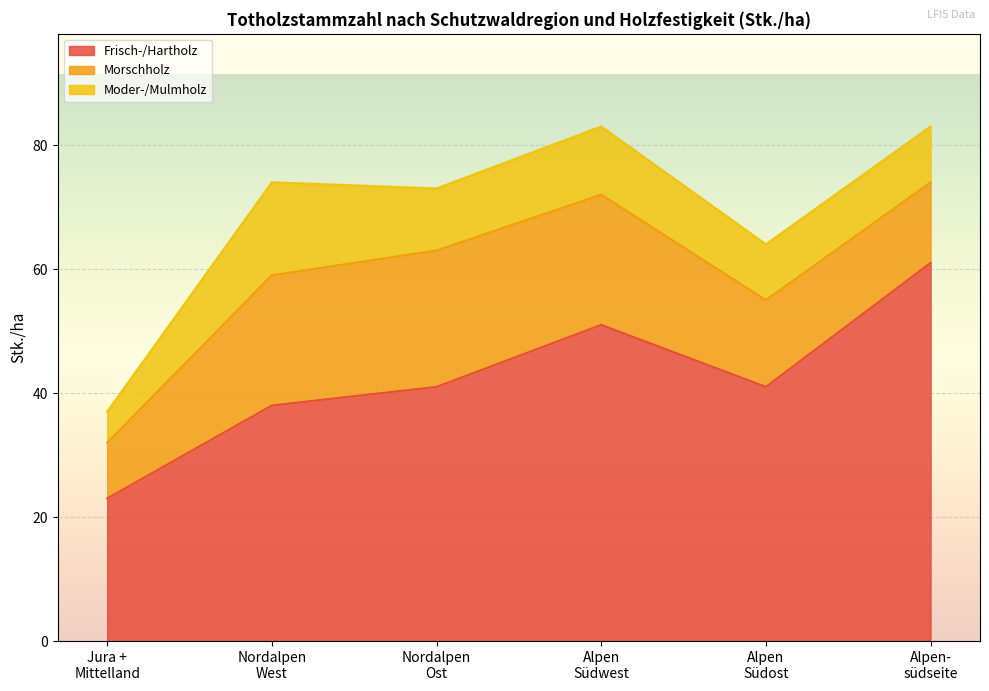

How many intersections are there between Nordalpen West and Alpensüdseite?

2